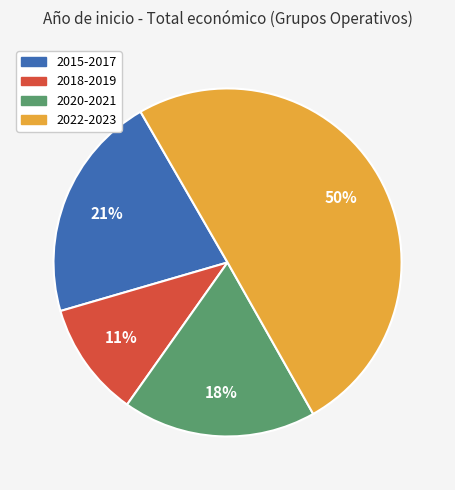

To the nearest percent, what is the average slice percentage?

25%